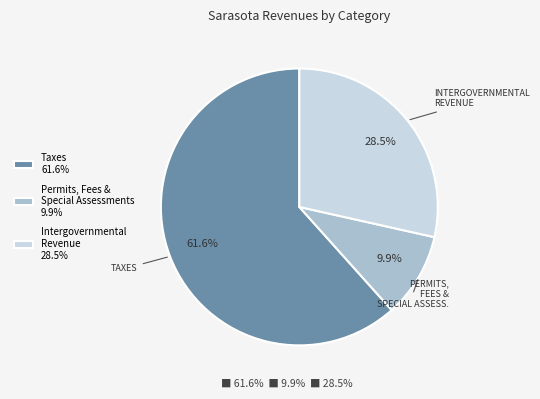

What is the smallest slice in the pie chart?

Permits, Fees & Special Assessments 9.9%